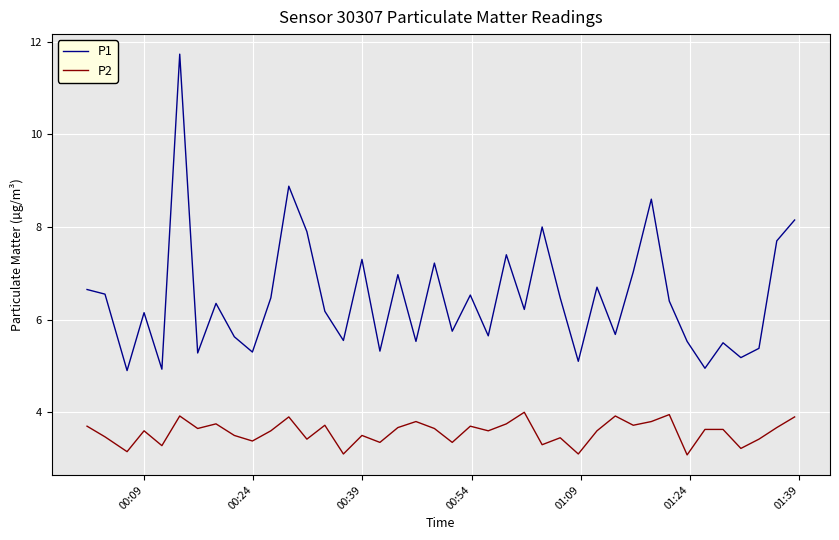

Which series has the widest spread of values?

P1